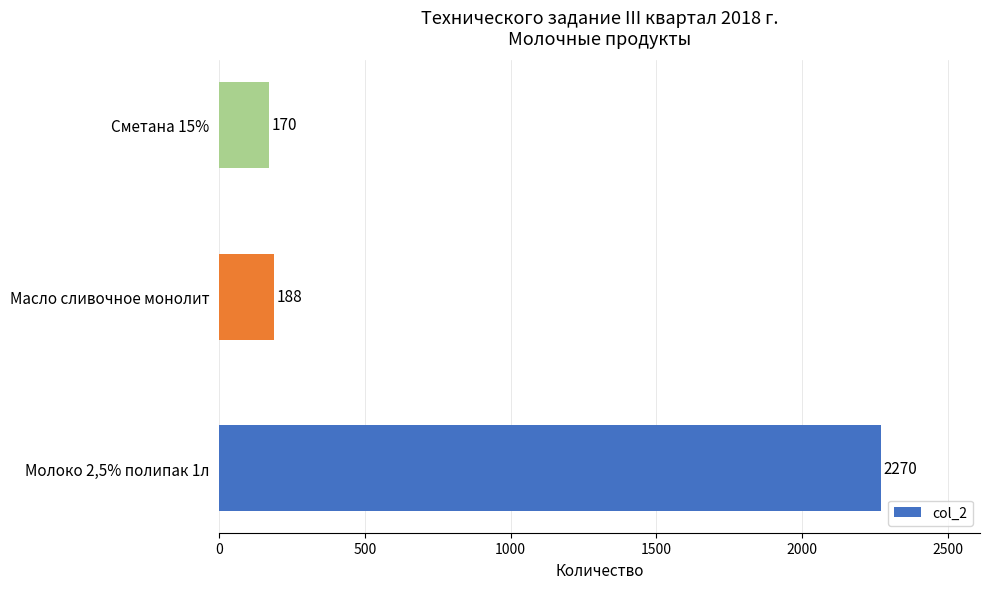

Is it true that the value at Сметана 15% is 170?

True